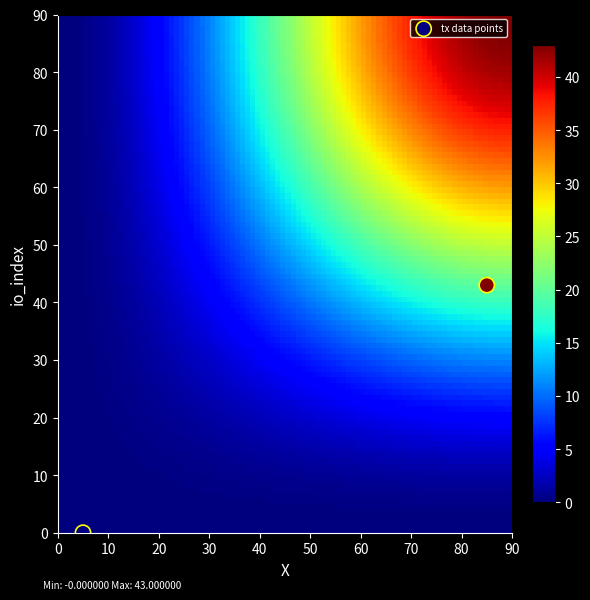

What is the range of X values (max minus min)?

80